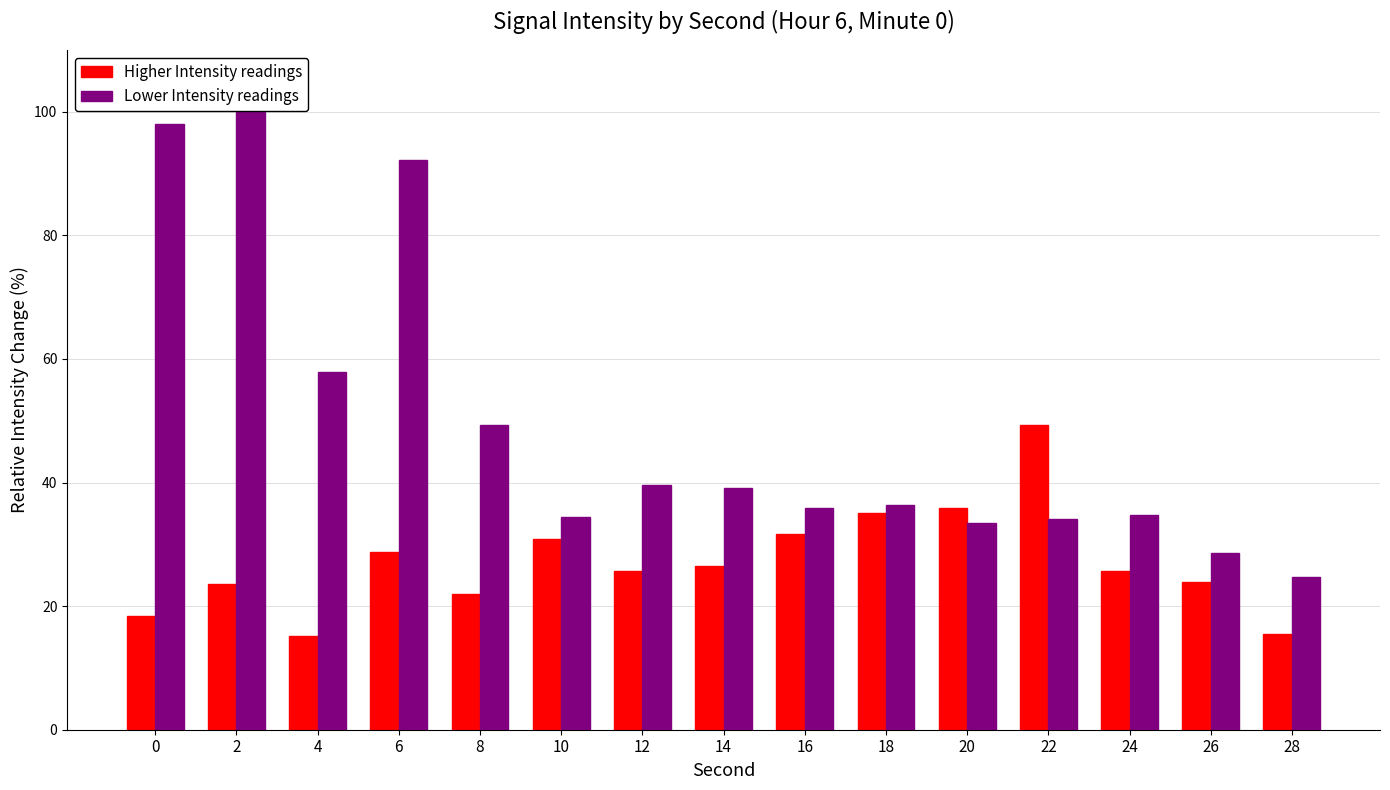

List the series in order of their peak value, highest first.

Lower Intensity readings, Higher Intensity readings